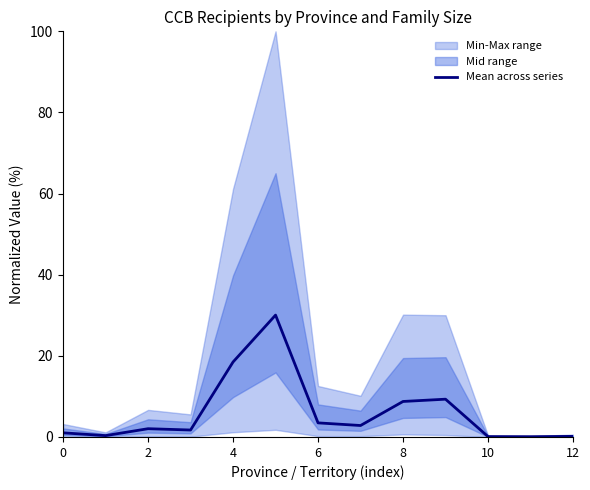

What is the maximum value for Mean across series?

30.0